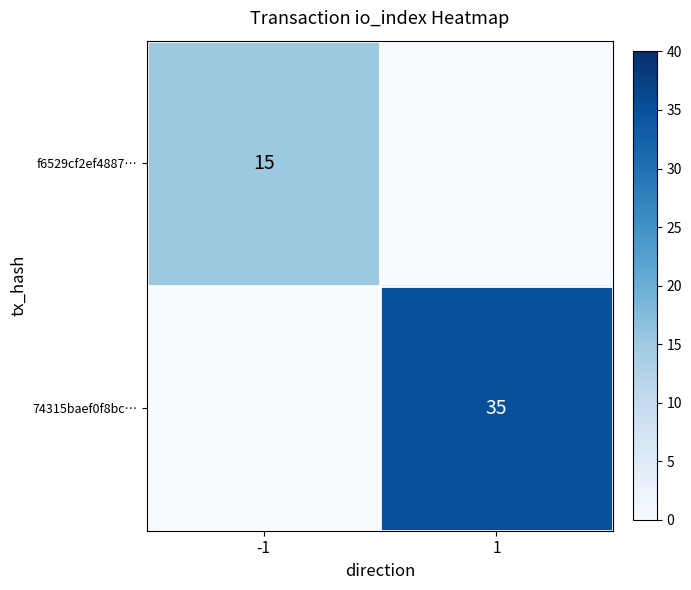

What is the total value across all series at -1?

15